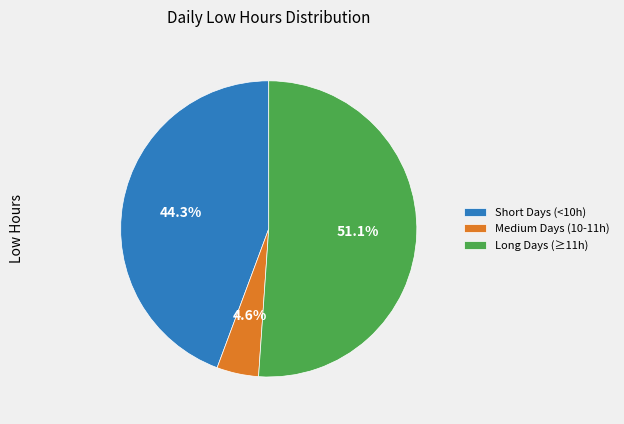

What percentage is NOT represented by Long Days (≥11h)?

48.9%